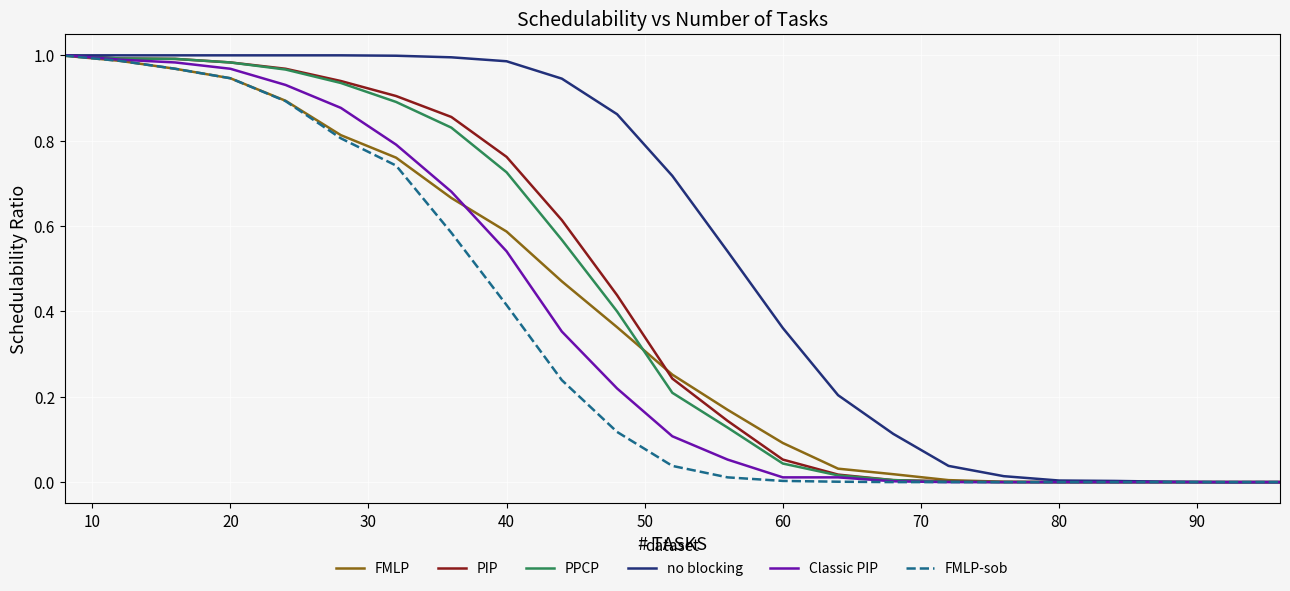

Which series has the largest total across all categories?

no blocking